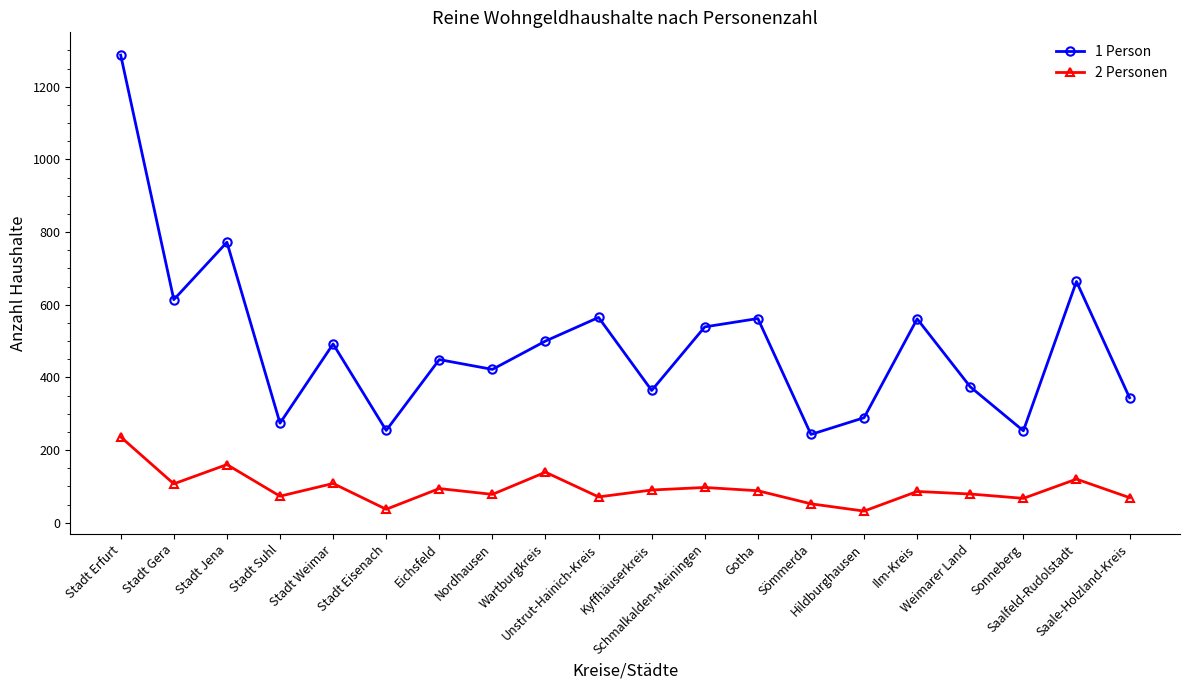

What is the sum of the 1 Person values at Nordhausen and Stadt Erfurt?

1709